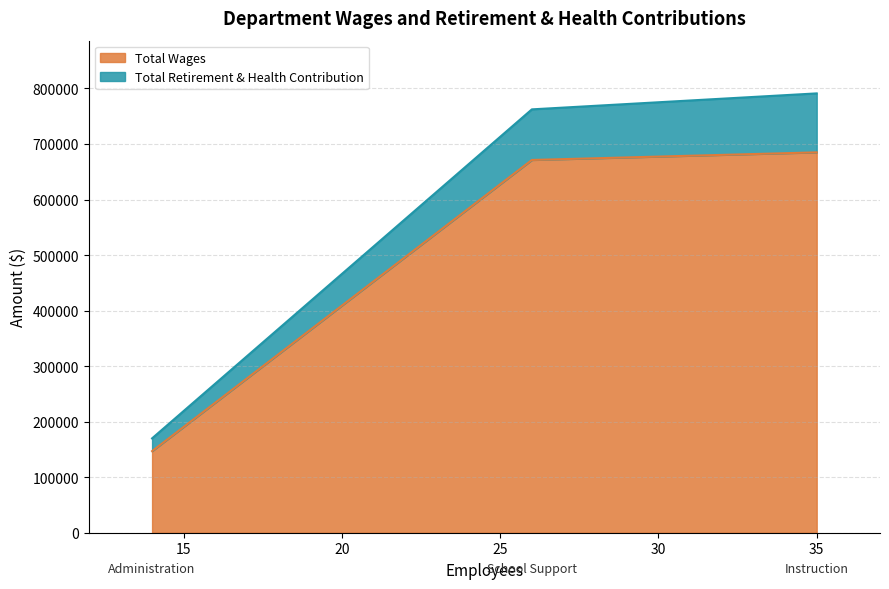

At School Support, list the series in order from largest to smallest.

Total Wages, Total Retirement & Health Contribution